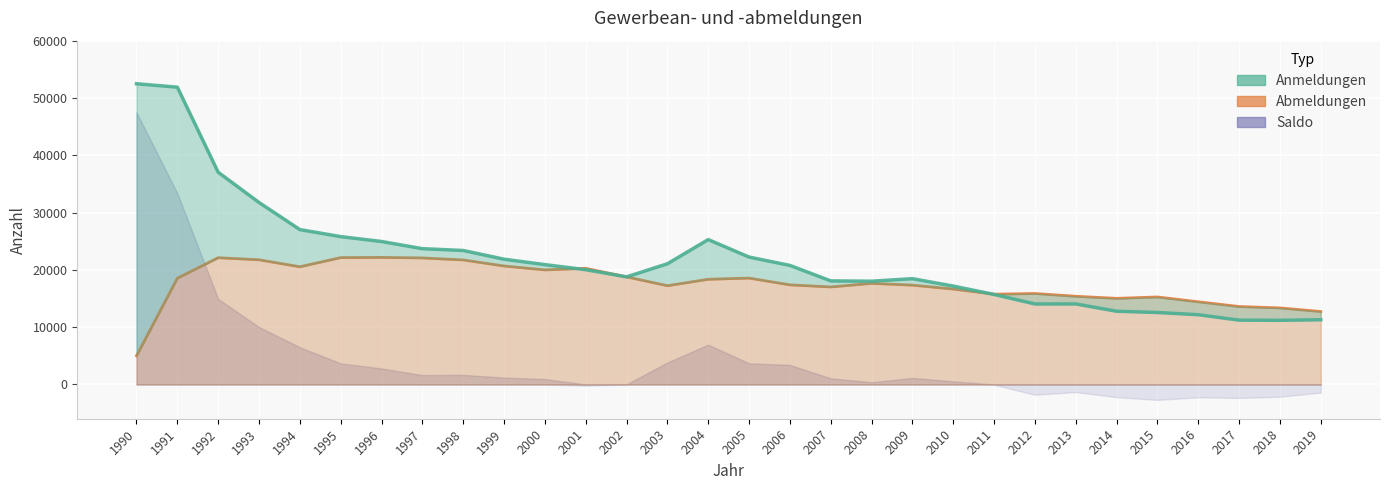

How many categories are shown in the chart?

30